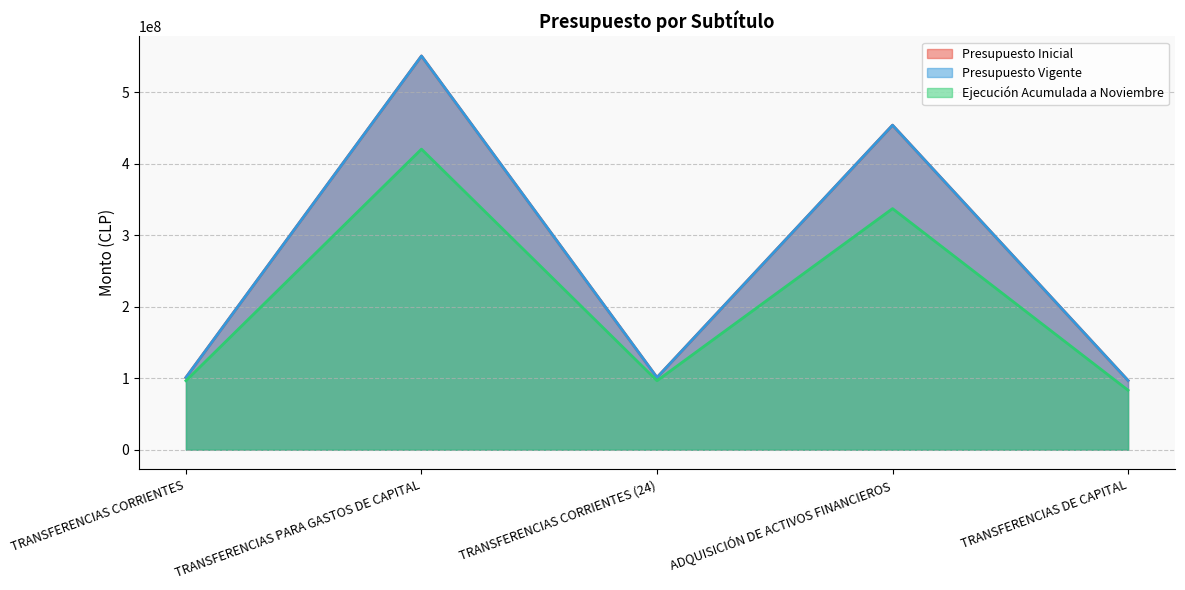

List the labels in order of Ejecución Acumulada a Noviembre value, largest first.

TRANSFERENCIAS PARA GASTOS DE CAPITAL, ADQUISICIÓN DE ACTIVOS FINANCIEROS, TRANSFERENCIAS CORRIENTES, TRANSFERENCIAS CORRIENTES (24), TRANSFERENCIAS DE CAPITAL